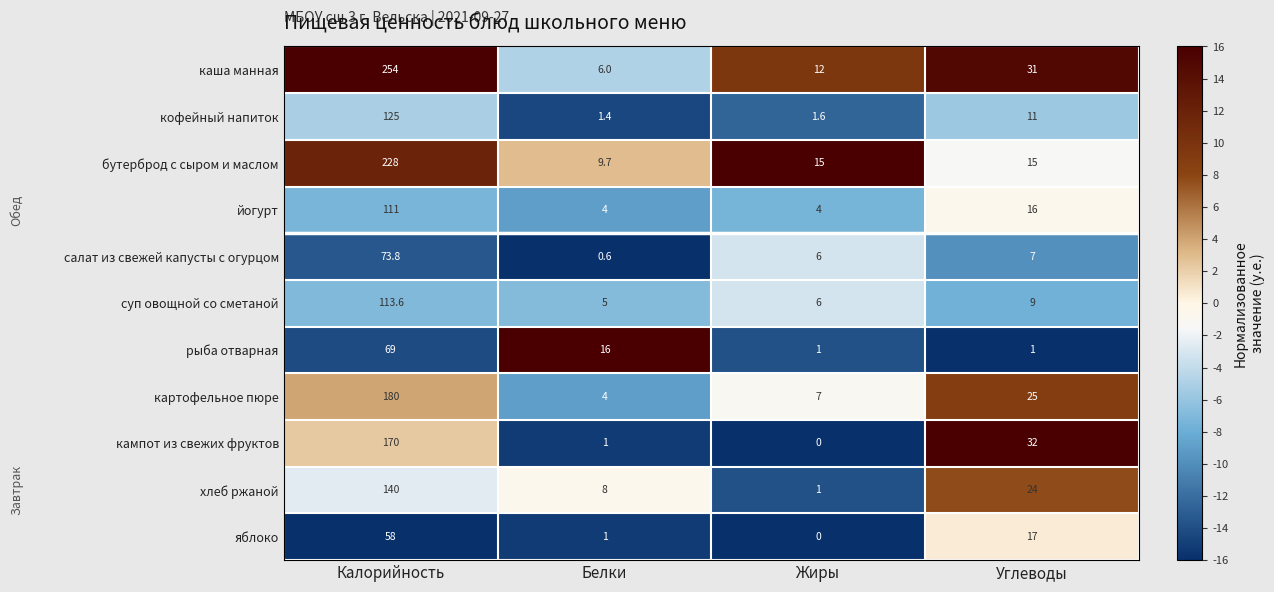

How many categories are shown in the chart?

4